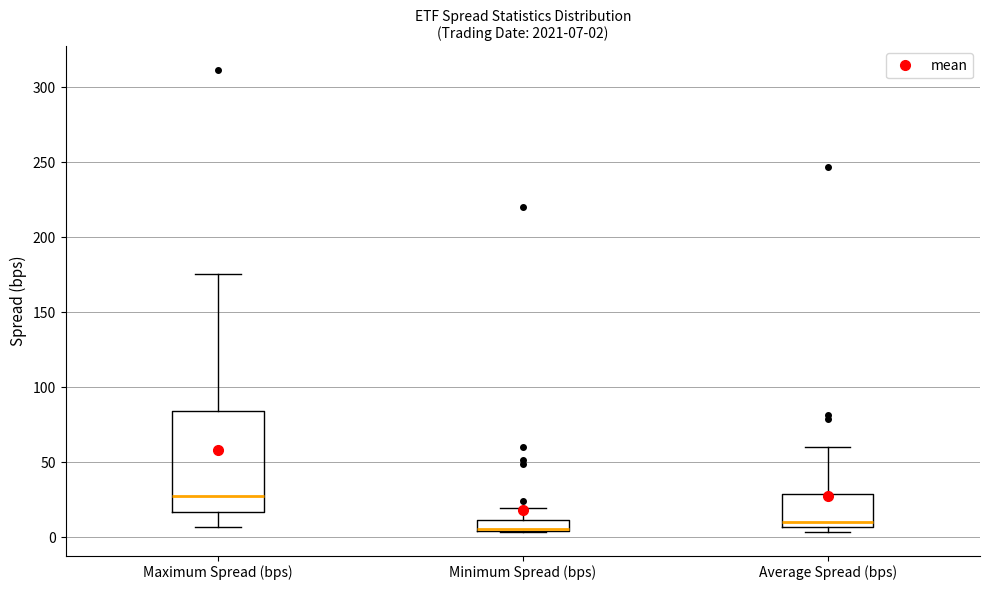

Comparing the boxes themselves (not the whiskers), which one is the tallest?

Maximum Spread (bps)